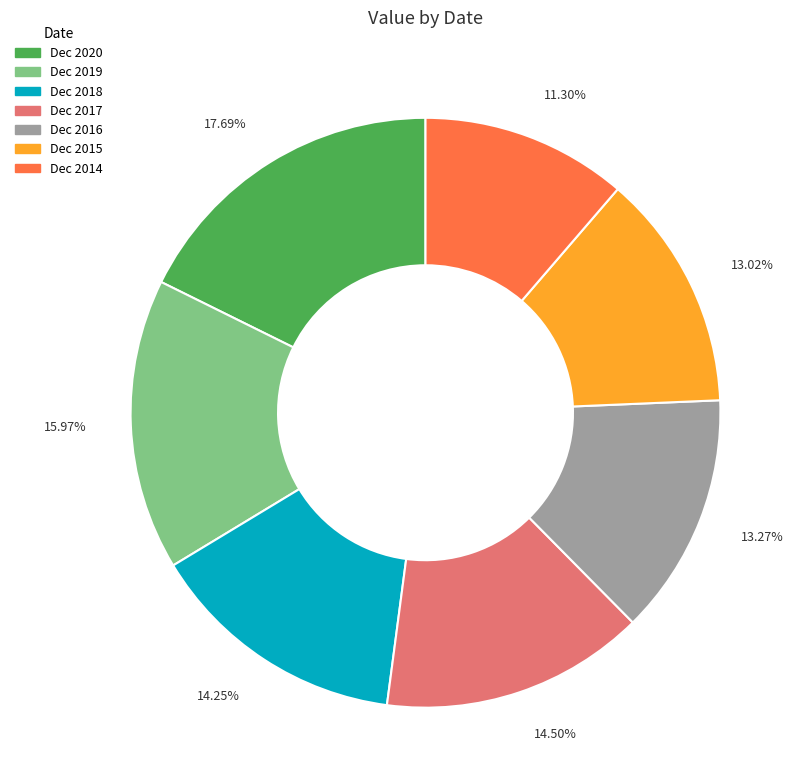

Approximately how many times larger is the value at Dec 2018 compared to Dec 2016?

1.1